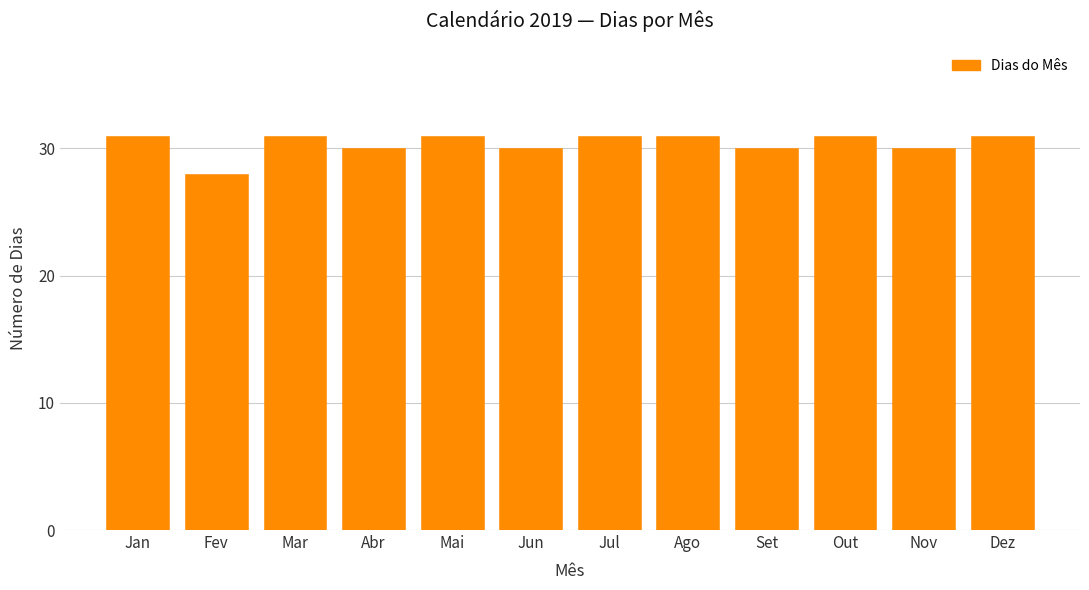

Reading right to left, what are all the values shown in this chart?

Dez=31	Nov=30	Out=31	Set=30	Ago=31	Jul=31	Jun=30	Mai=31	Abr=30	Mar=31	Fev=28	Jan=31